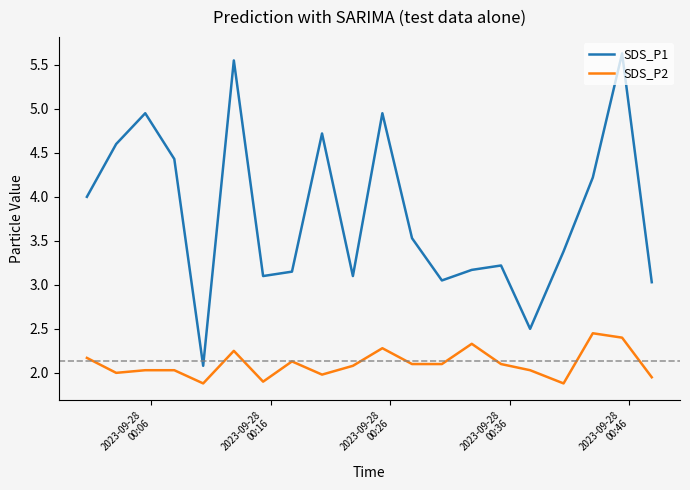

Which series has the widest spread of values?

SDS_P1